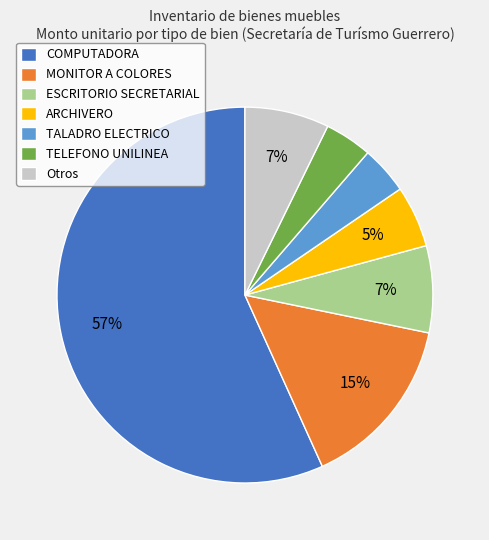

To the nearest percent, what is the average slice percentage?

14%